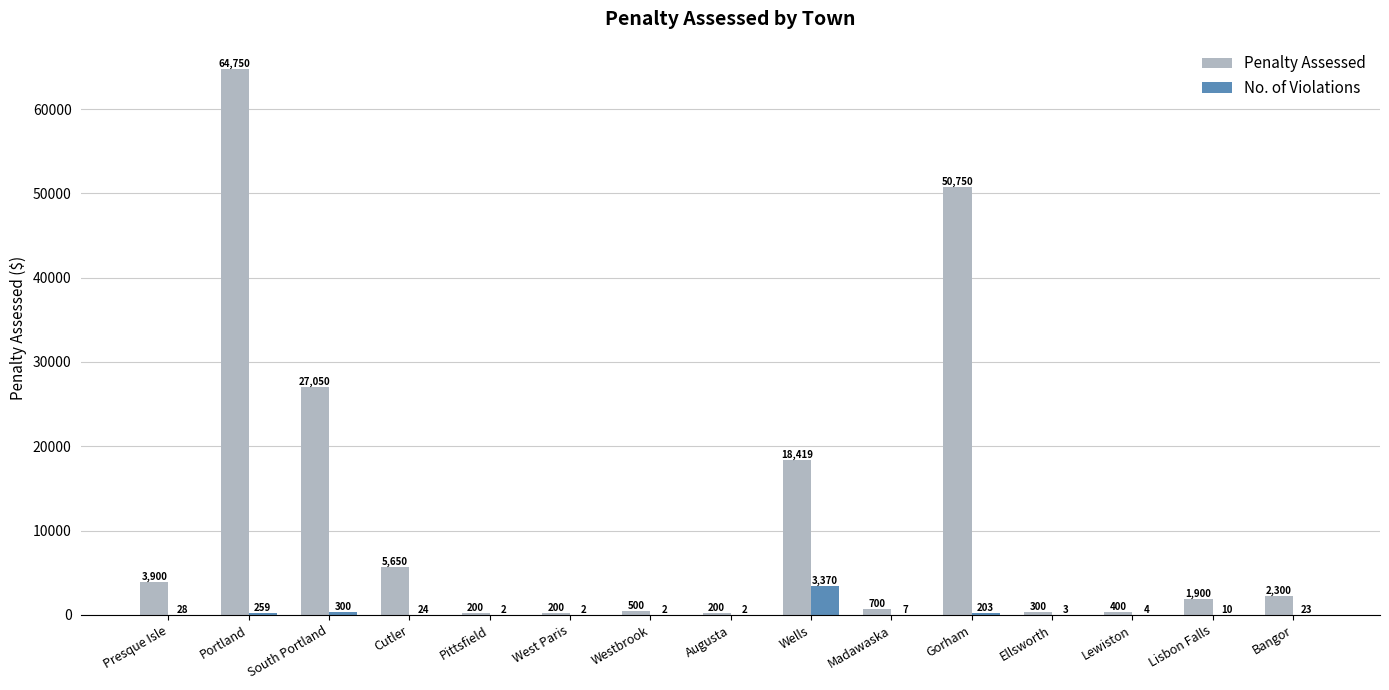

Is it true that No. of Violations equals 3370.0 at Wells?

True